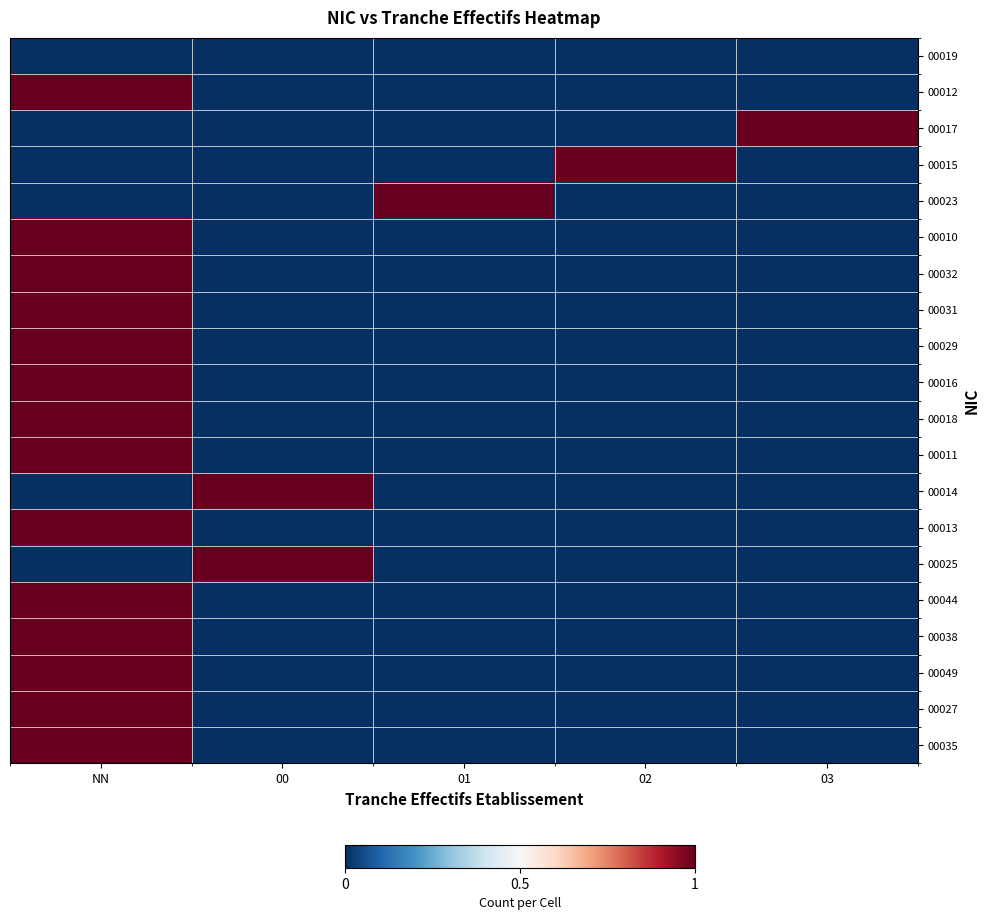

Reading left to right, transcribe all the data shown in this chart.

00019: NN=0	00=0	01=0	02=0	03=0
00012: NN=1	00=0	01=0	02=0	03=0
00017: NN=0	00=0	01=0	02=0	03=1
00015: NN=0	00=0	01=0	02=1	03=0
00023: NN=0	00=0	01=1	02=0	03=0
00010: NN=1	00=0	01=0	02=0	03=0
00032: NN=1	00=0	01=0	02=0	03=0
00031: NN=1	00=0	01=0	02=0	03=0
00029: NN=1	00=0	01=0	02=0	03=0
00016: NN=1	00=0	01=0	02=0	03=0
00018: NN=1	00=0	01=0	02=0	03=0
00011: NN=1	00=0	01=0	02=0	03=0
00014: NN=0	00=1	01=0	02=0	03=0
00013: NN=1	00=0	01=0	02=0	03=0
00025: NN=0	00=1	01=0	02=0	03=0
00044: NN=1	00=0	01=0	02=0	03=0
00038: NN=1	00=0	01=0	02=0	03=0
00049: NN=1	00=0	01=0	02=0	03=0
00027: NN=1	00=0	01=0	02=0	03=0
00035: NN=1	00=0	01=0	02=0	03=0